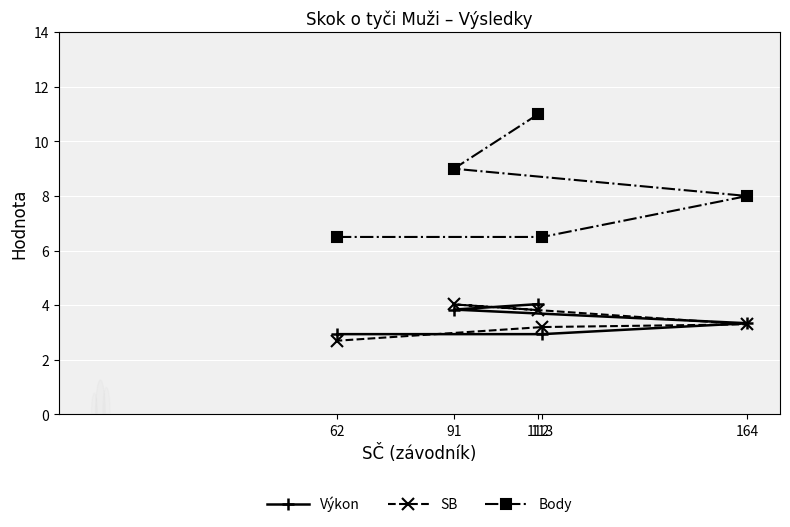

Reading left to right, list all the values displayed in this chart.

Výkon: 62=2.9	91=3.8	112=4.0	113=2.9	164=3.3
SB: 62=2.7	91=4.0	112=3.8	113=3.2	164=3.3
Body: 62=6.5	91=9.0	112=11.0	113=6.5	164=8.0